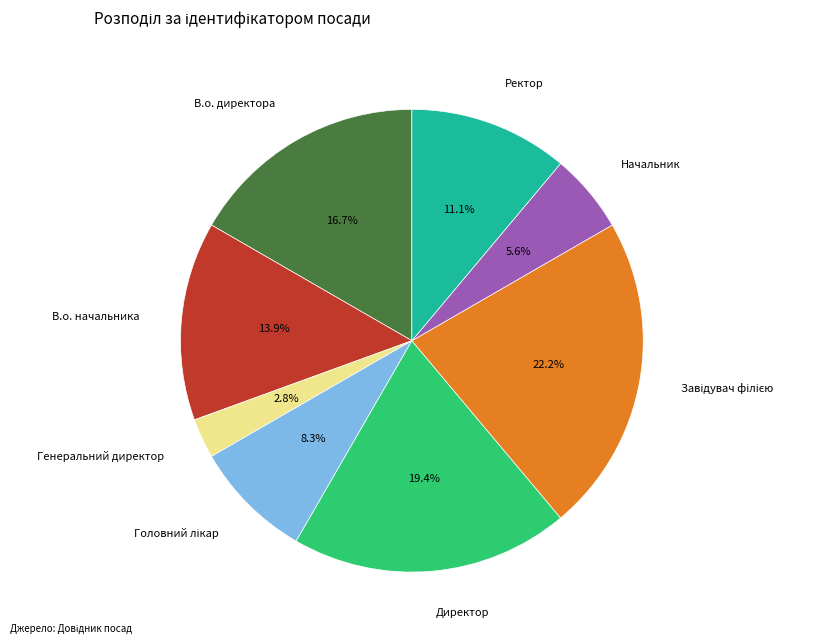

Is it true that В.о. начальника is 29% of the pie?

False